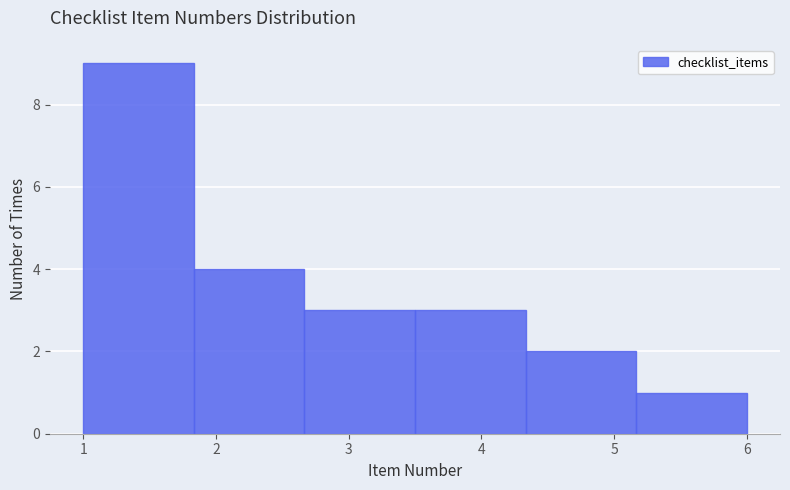

How tall is the bar that spans 2.7 to 3.5 on the x-axis? Neither the bar edges nor the heights are printed on the chart, so give them approximately, as read against the axes.

3